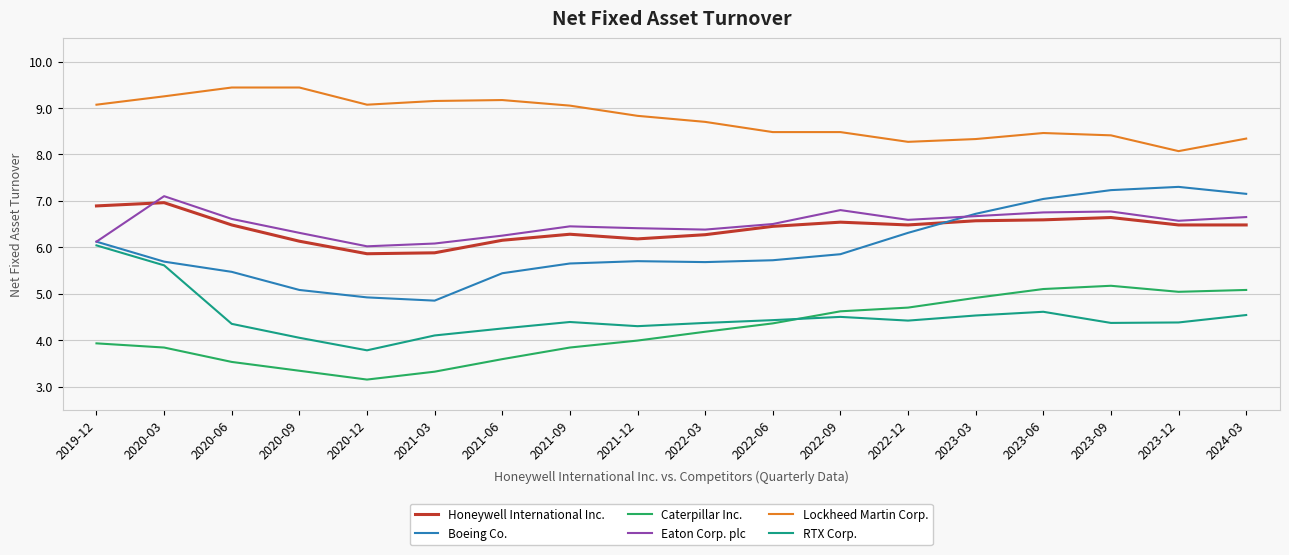

True or false: RTX Corp. and Honeywell International Inc. intersect in this chart.

False